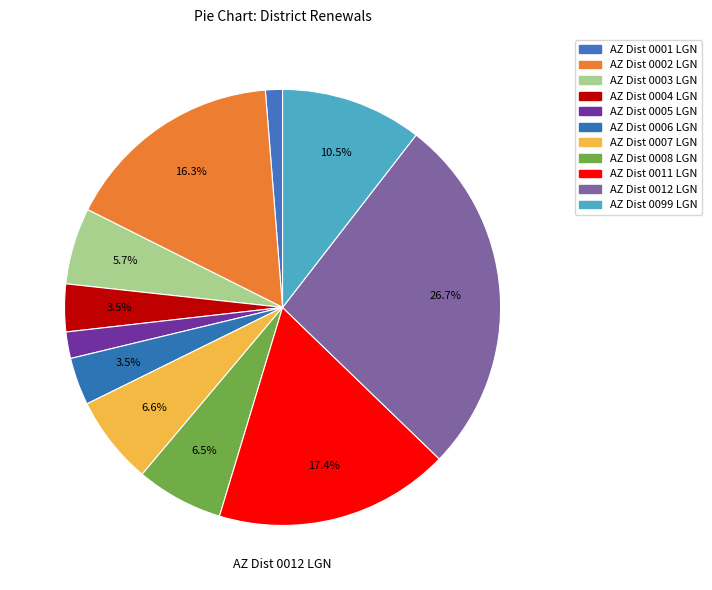

To the nearest percent, what portion does AZ Dist 0002 LGN represent?

16%